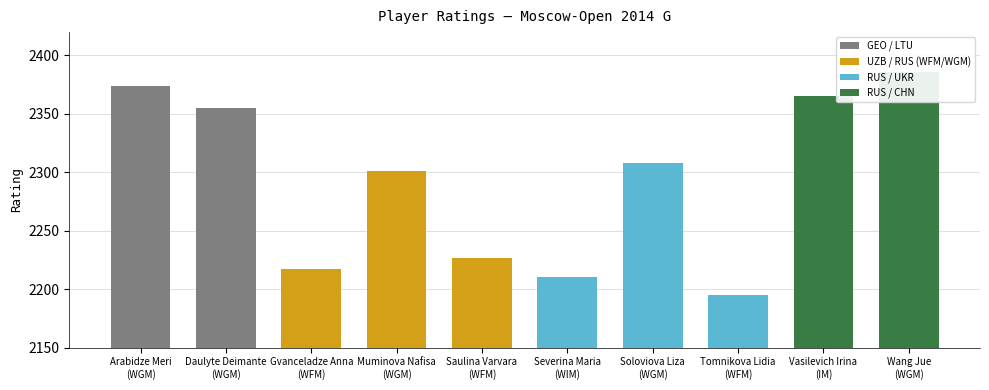

What is the sum of the values at Soloviova Liza
(WGM) and Arabidze Meri
(WGM)?

4682